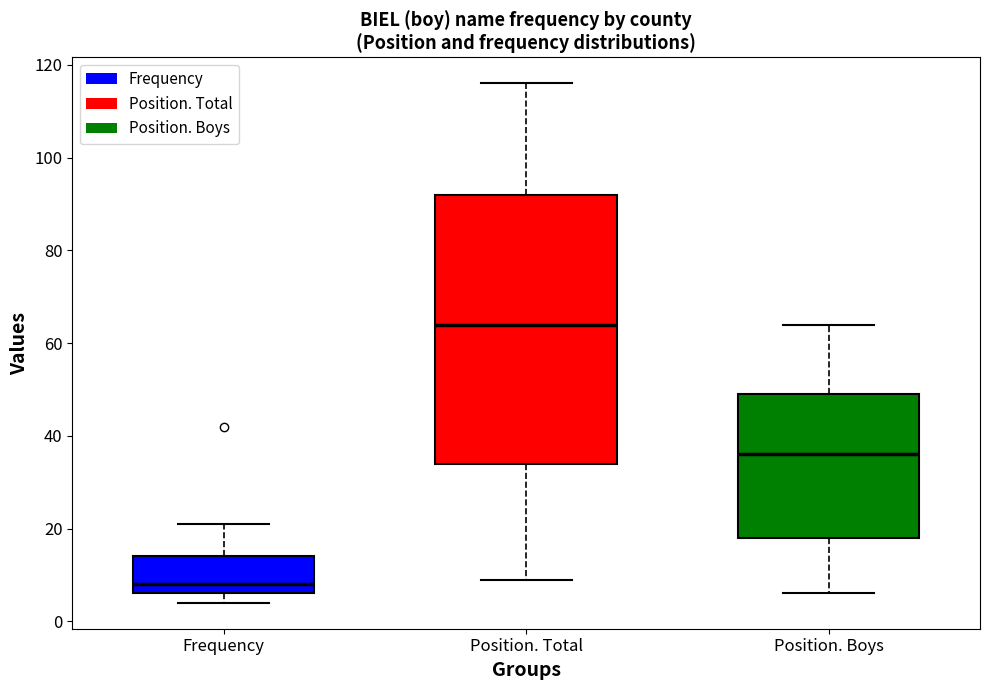

Which box has the highest median line?

Position. Total